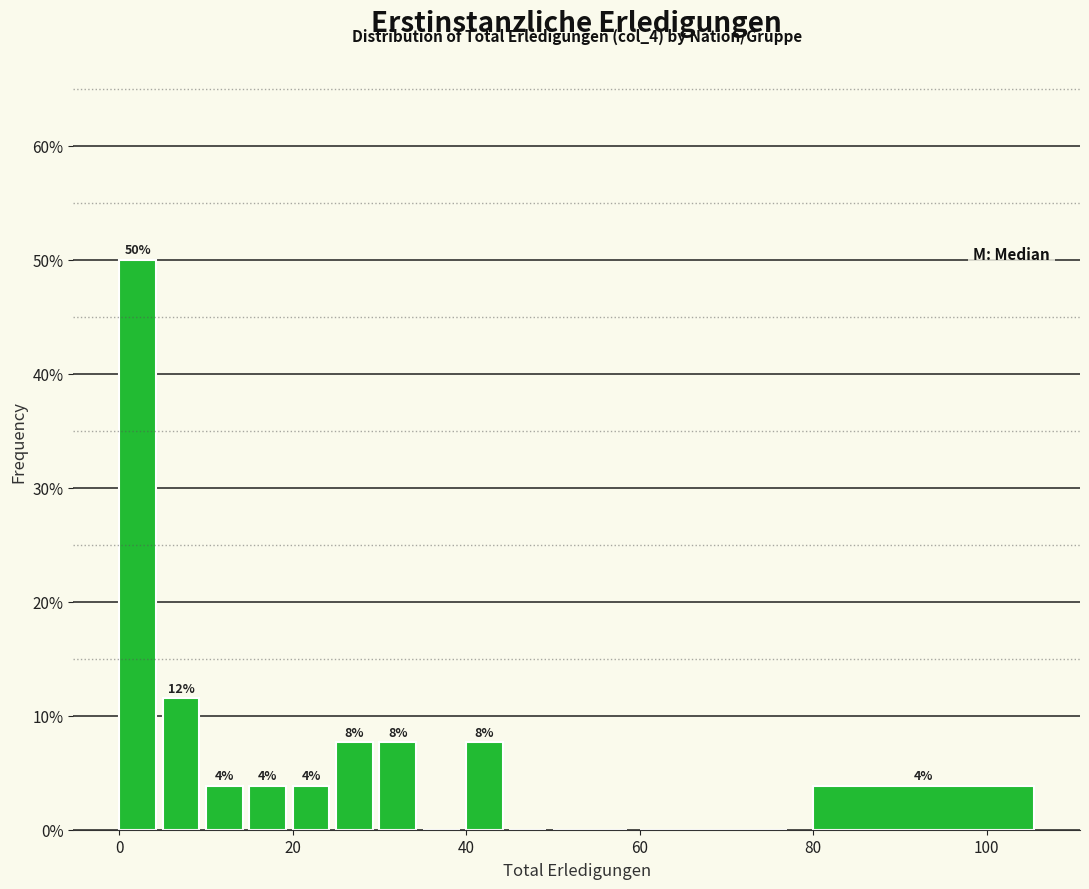

Read against the x-axis, roughly where is the centre of the tallest bar?

2